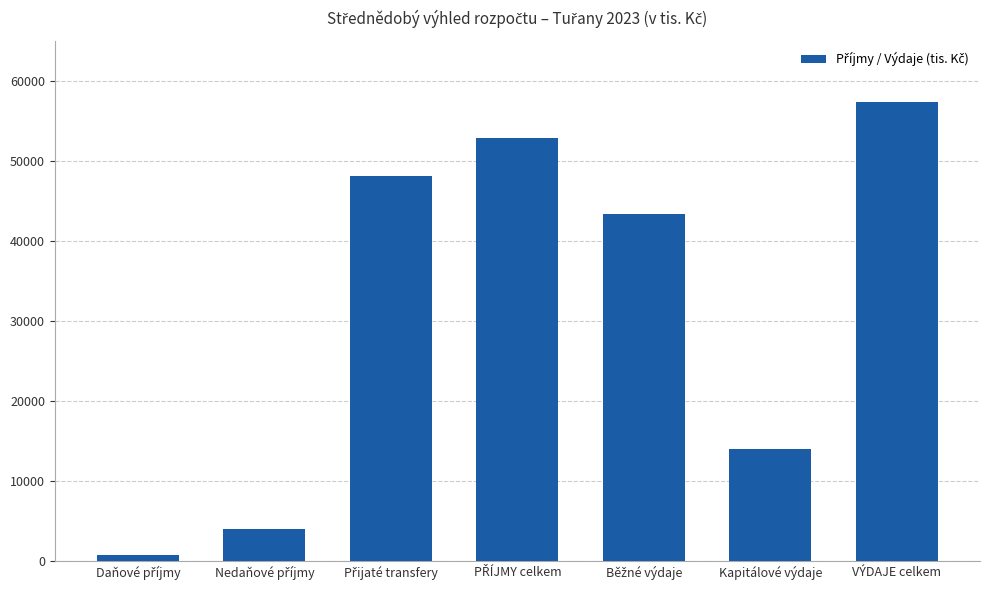

How many data points are less than 43400?

3